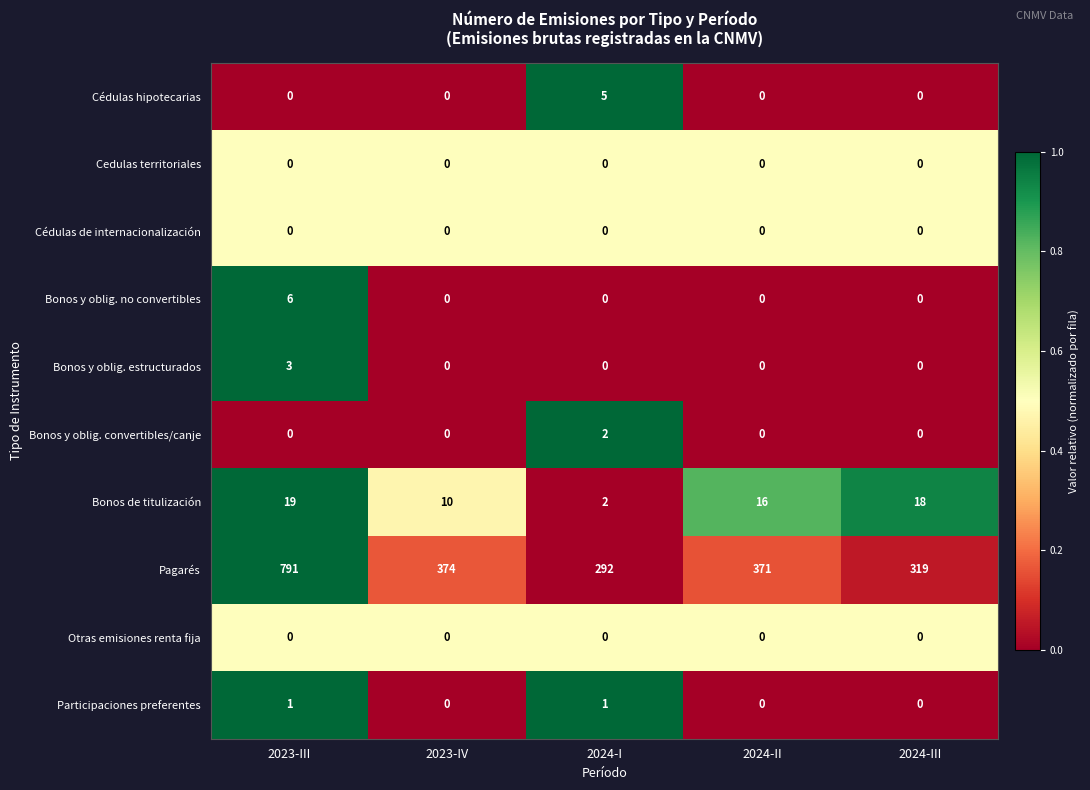

The Bonos y oblig. estructurados series shows 1 at 2024-I. True or false?

False